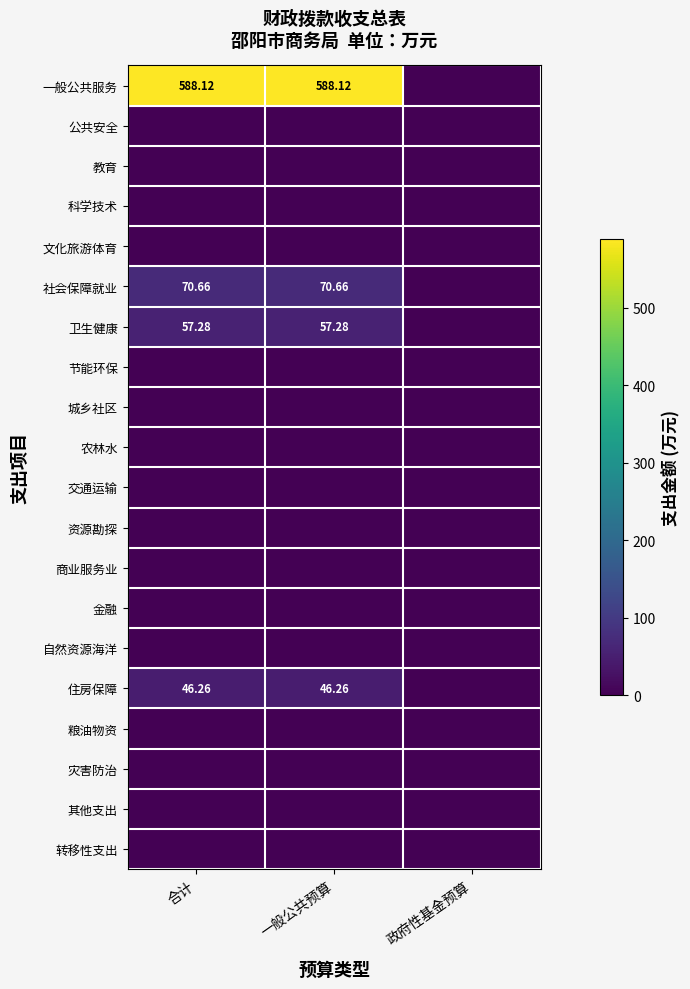

At which category does the chart reach its peak across all series?

合计